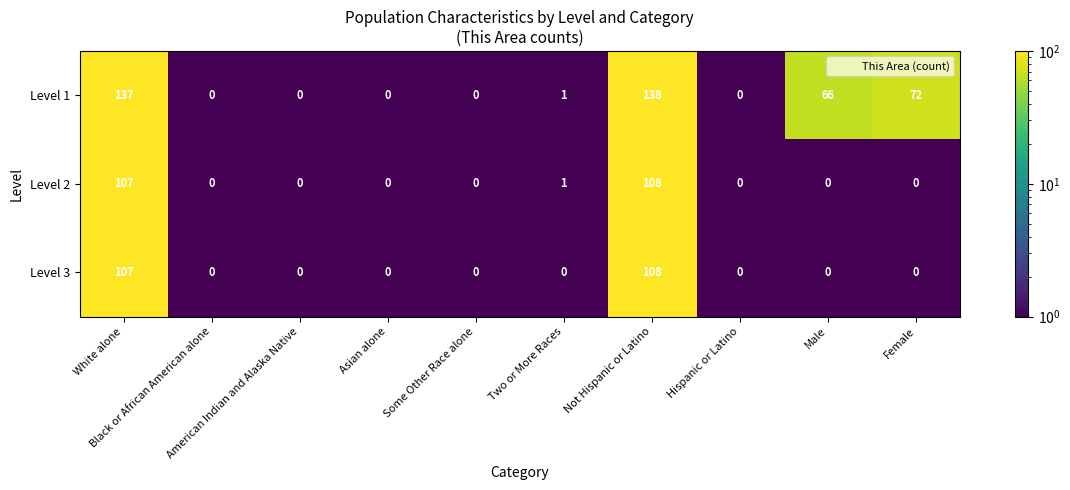

Which series has the widest spread of values?

Level 1